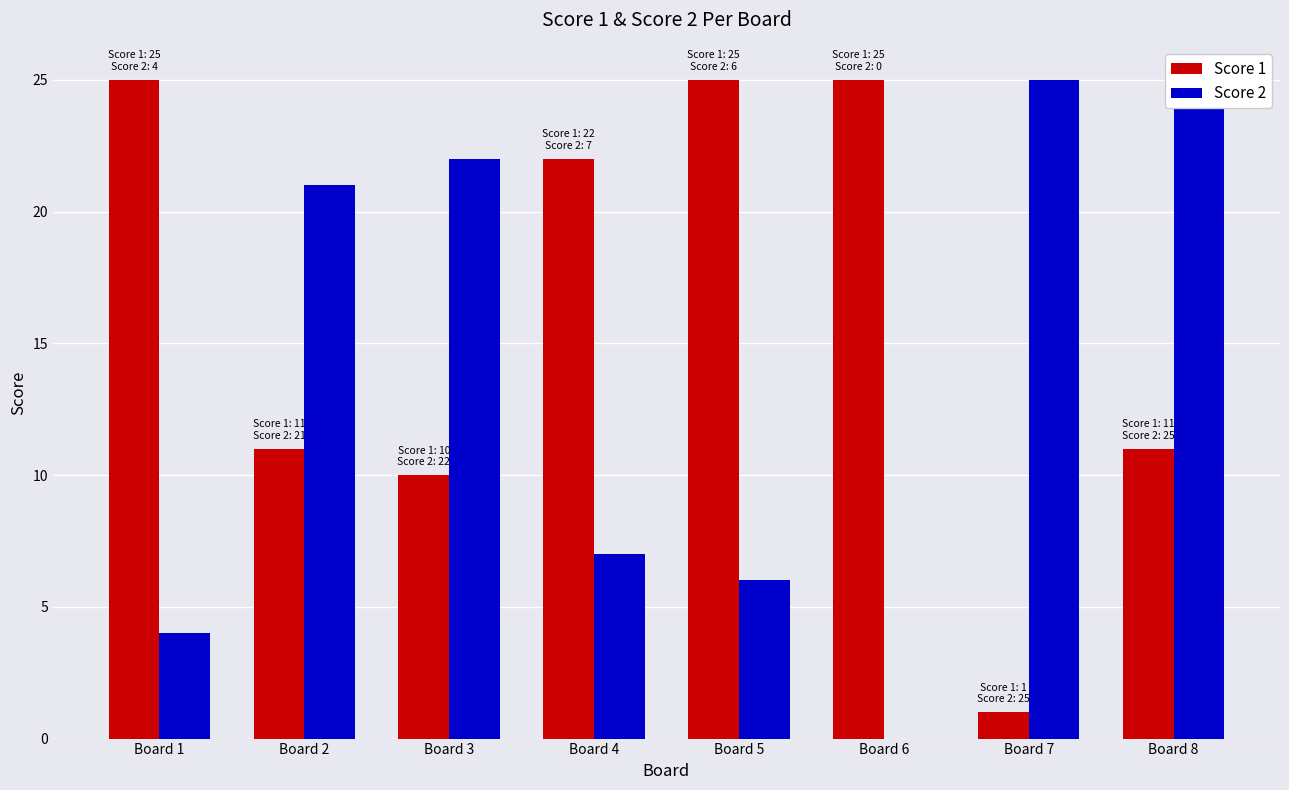

Which series changed the most between Board 3 and Board 4?

Score 2